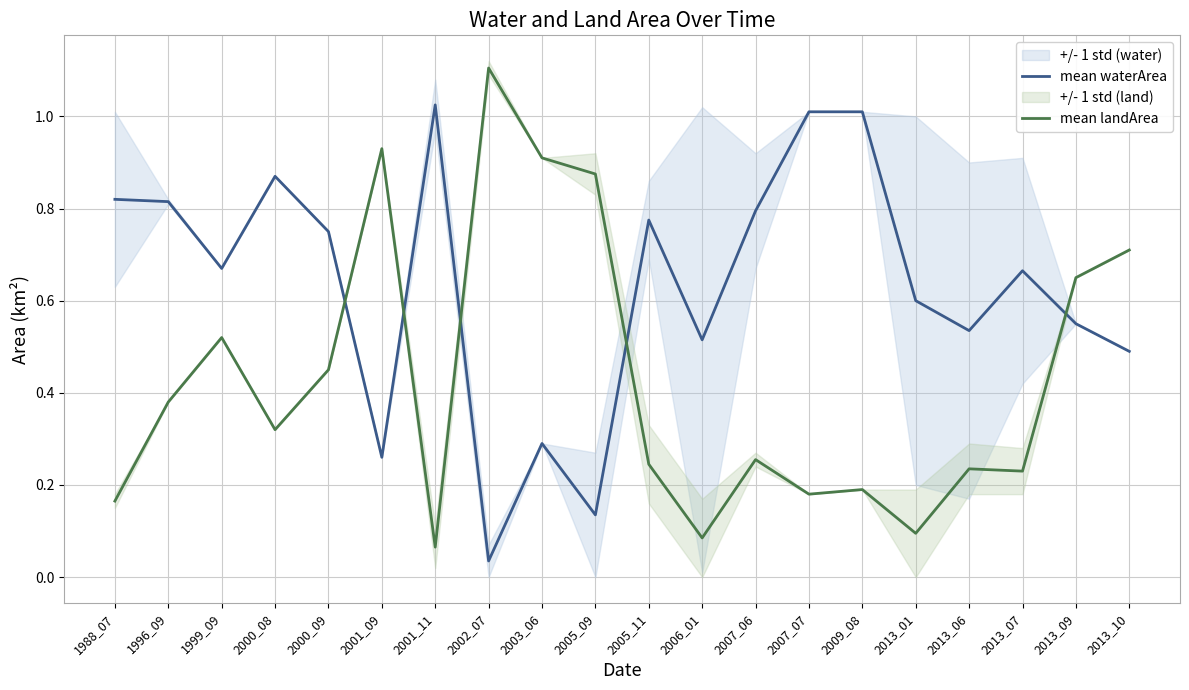

After their last crossing, which series has the higher values: mean waterArea or mean landArea?

mean landArea